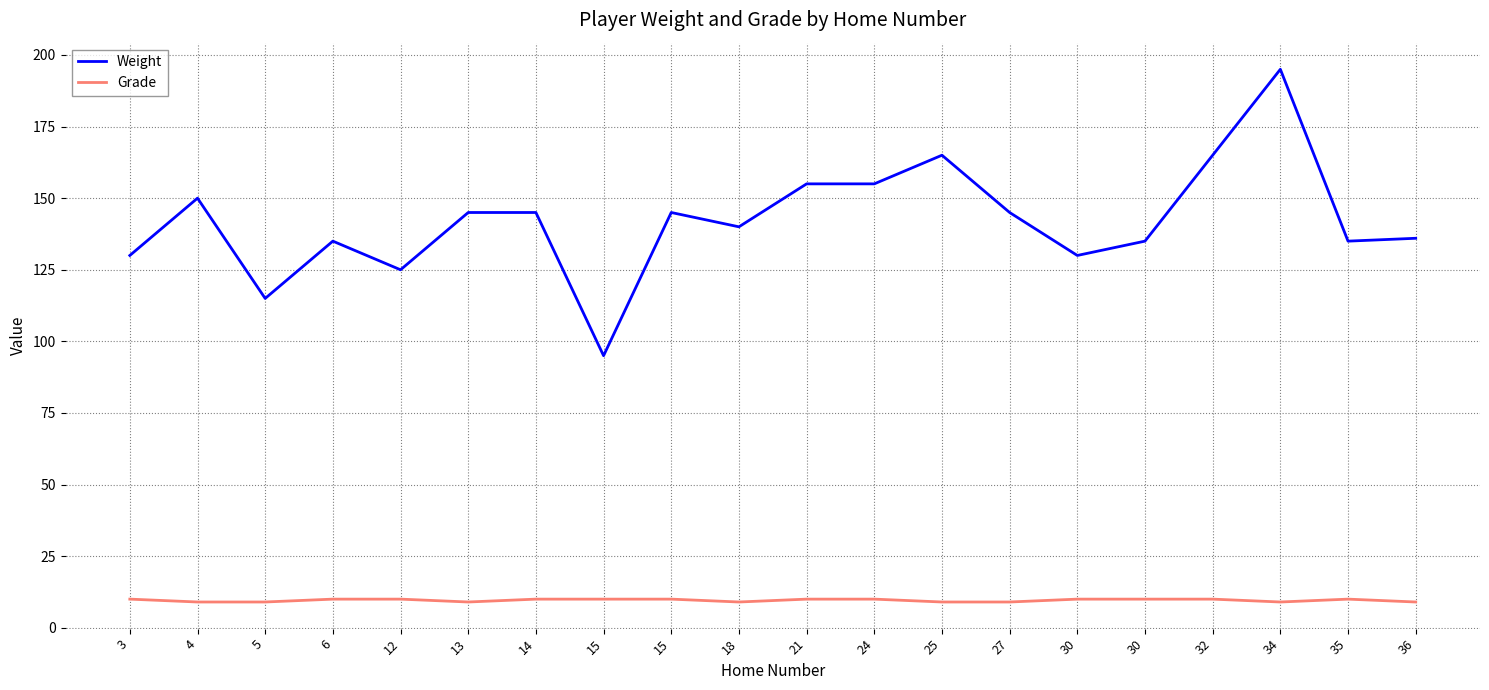

Reading left to right, transcribe all the data shown in this chart.

Weight: 3=130	4=150	5=115	6=135	12=125	13=145	14=145	15=95	15=145	18=140	21=155	24=155	25=165	27=145	30=130	30=135	32=165	34=195	35=135	36=136
Grade: 3=10	4=9	5=9	6=10	12=10	13=9	14=10	15=10	15=10	18=9	21=10	24=10	25=9	27=9	30=10	30=10	32=10	34=9	35=10	36=9